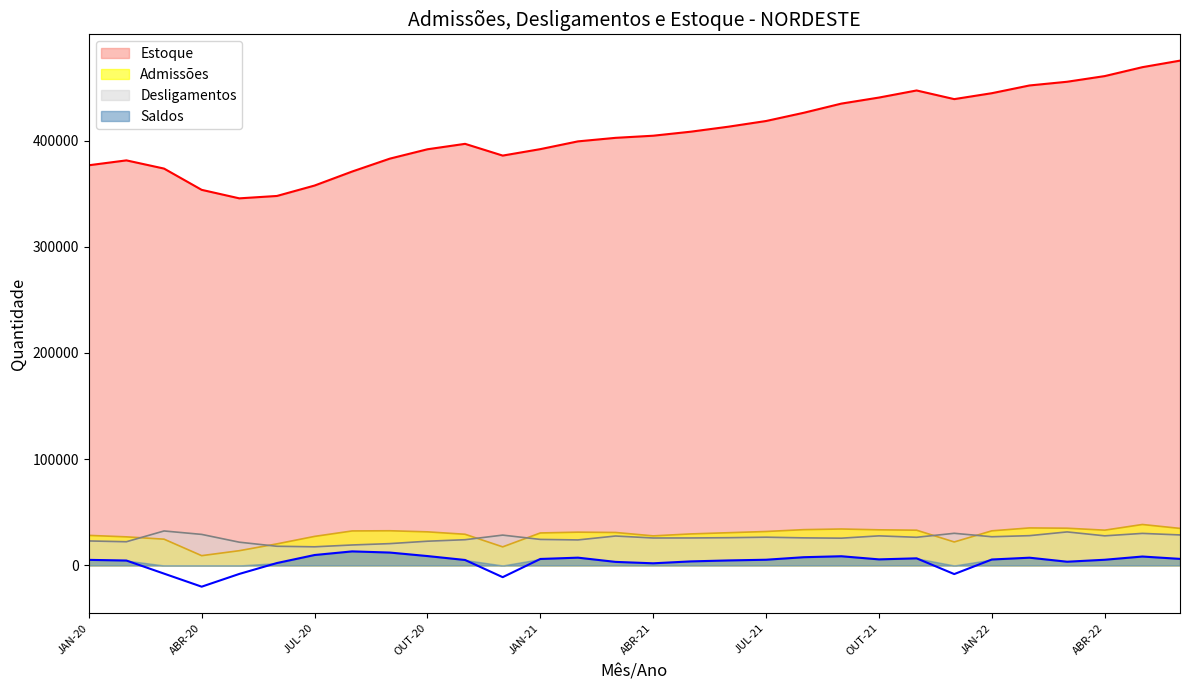

Which series has the widest spread of values?

Estoque